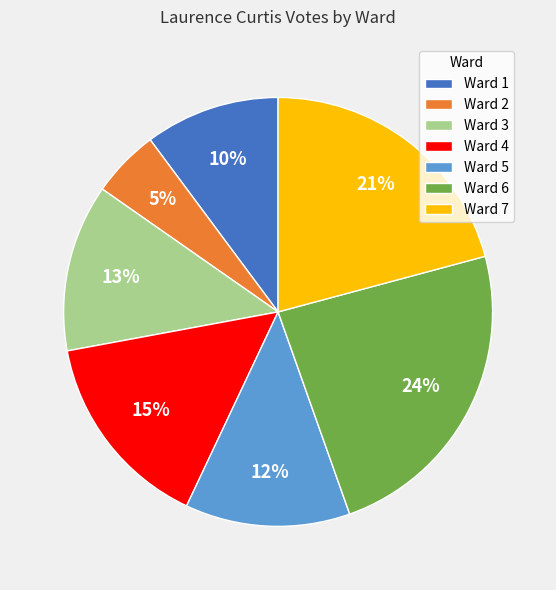

Does Ward 2 represent more than half of the total?

No